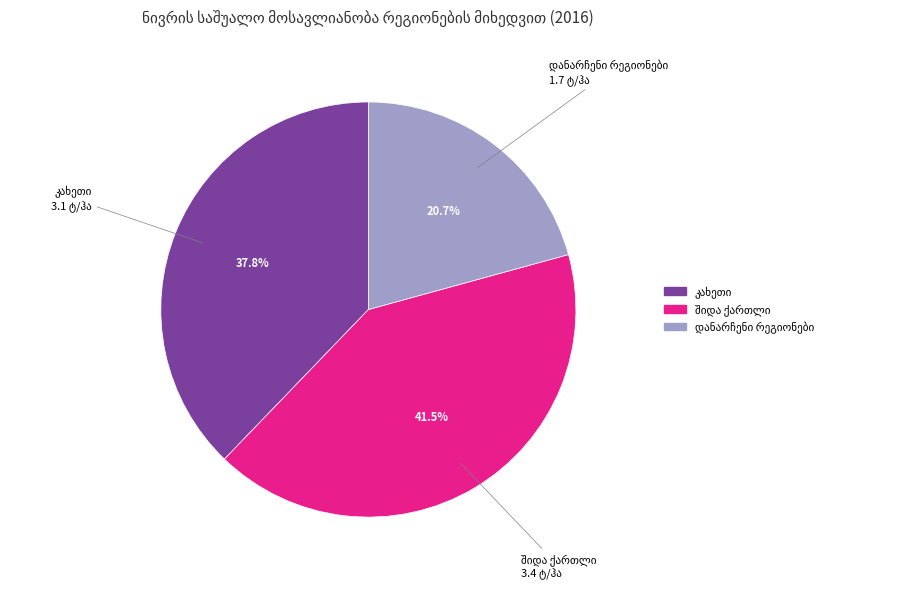

Is there a majority slice in this chart?

No